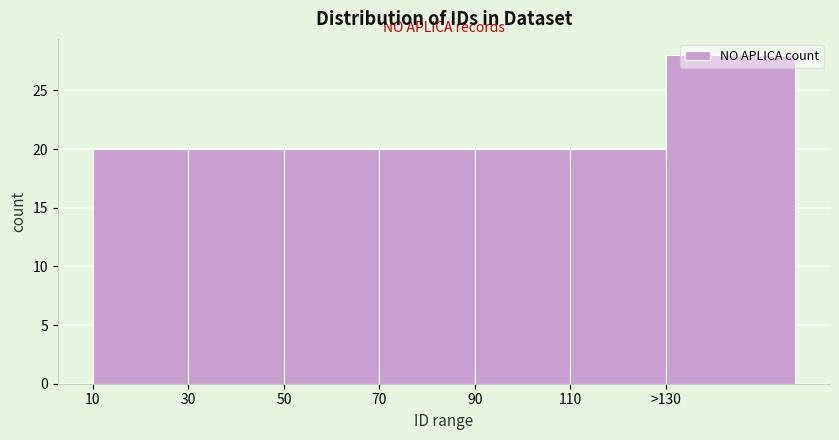

The chart shows a value of 20 at 30. True or false?

True